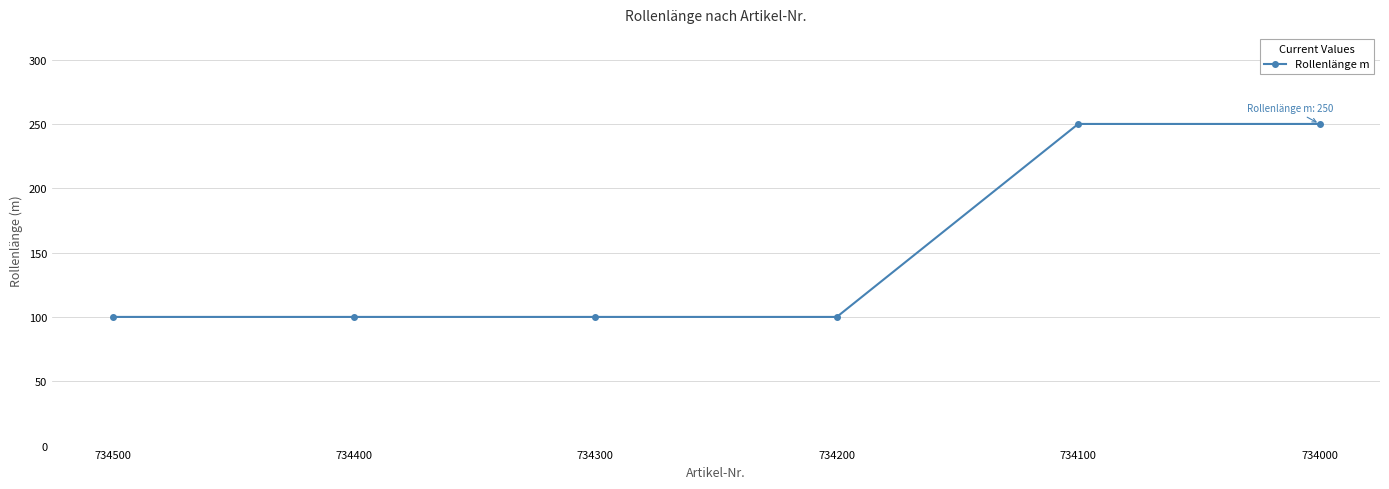

True or false: the data shows 64 at 734300.

False